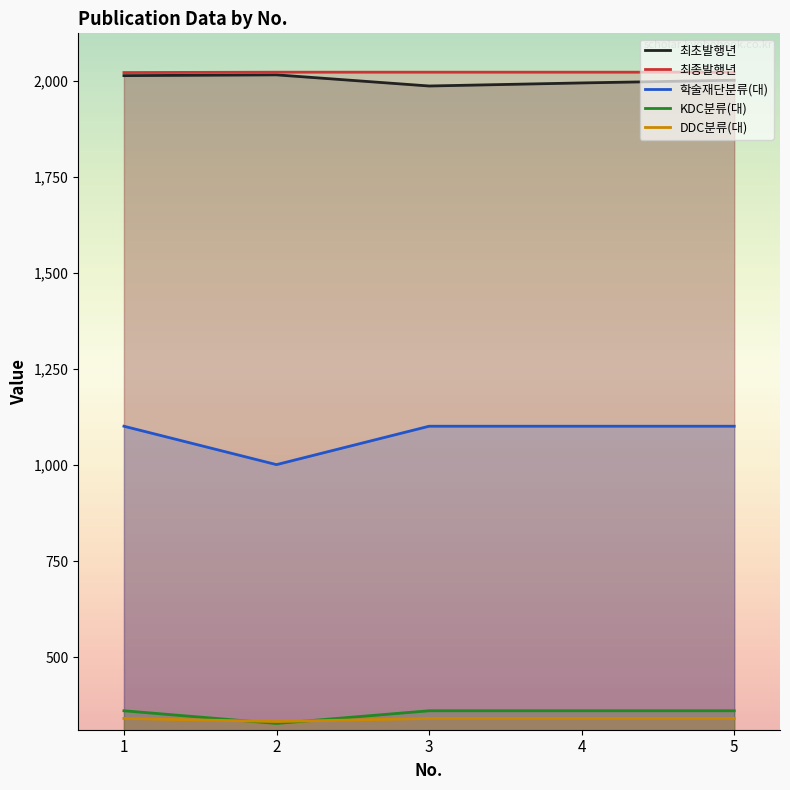

What is the total value across all series at 3?

5811